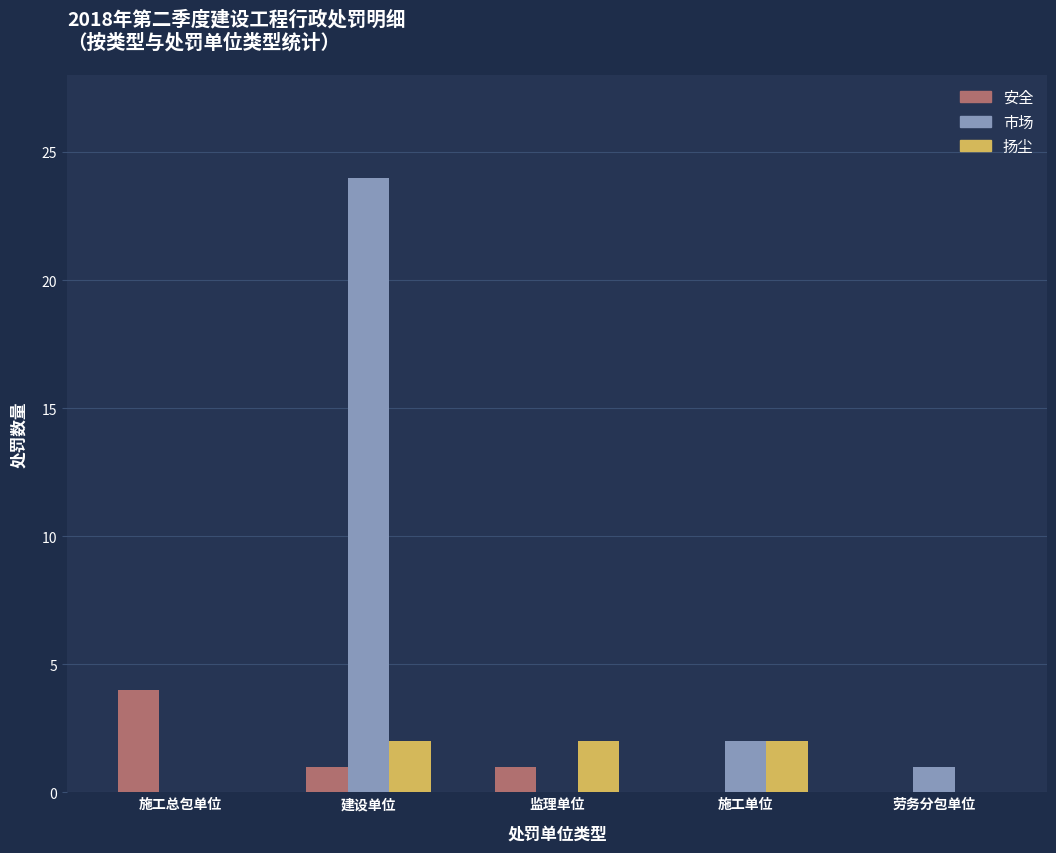

What is the sum of the 市场 values at 监理单位 and 建设单位?

24